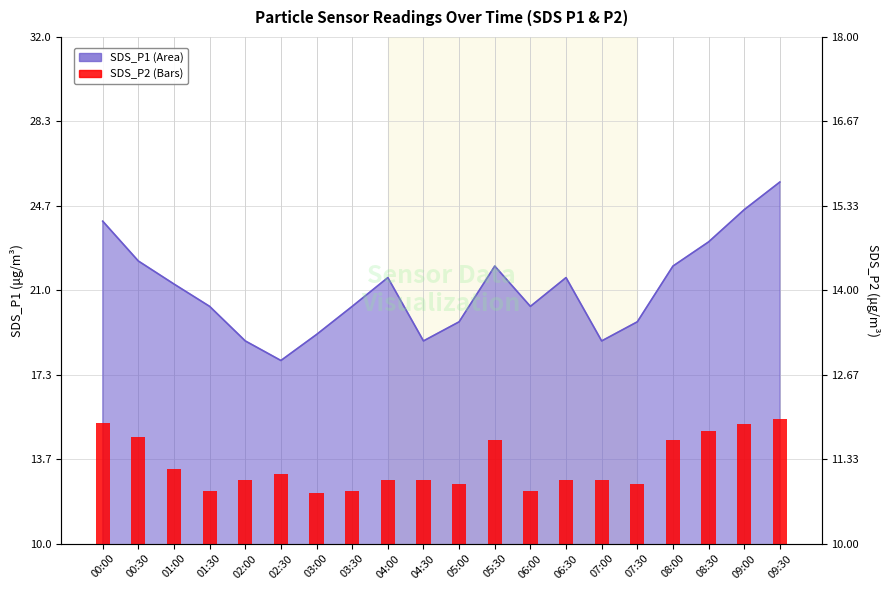

What is the sum of the values at 05:30 and 01:30?

26.8